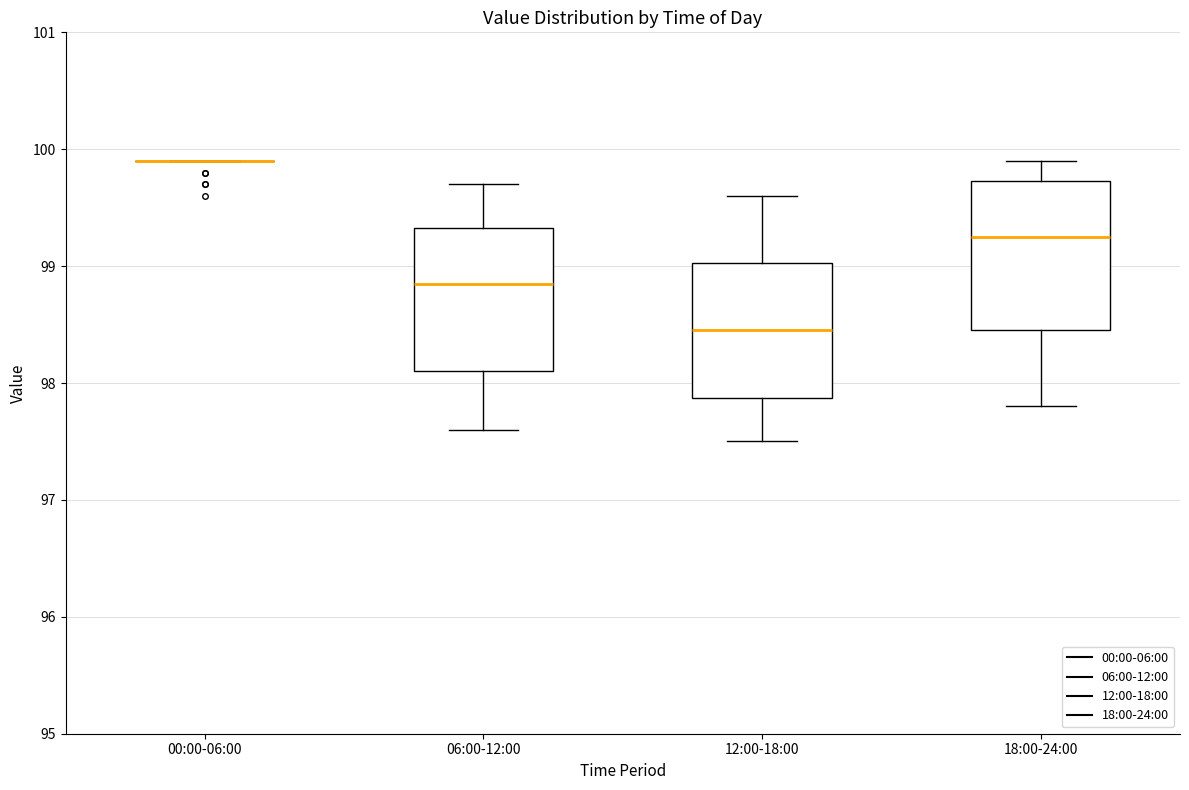

Reading left to right, transcribe this box plot: for each box, give where its median line is, the range the box spans, and where its two whiskers end, as read against the y-axis. The values are not printed on the chart, so give them approximately, as read against the axis.

00:00-06:00: box collapsed to a line at 99.9, whiskers 99.9 to 99.9
06:00-12:00: median 98.9, box 98.1 to 99.3, whiskers 97.6 to 99.7
12:00-18:00: median 98.5, box 97.9 to 99.0, whiskers 97.5 to 99.6
18:00-24:00: median 99.3, box 98.5 to 99.7, whiskers 97.8 to 99.9